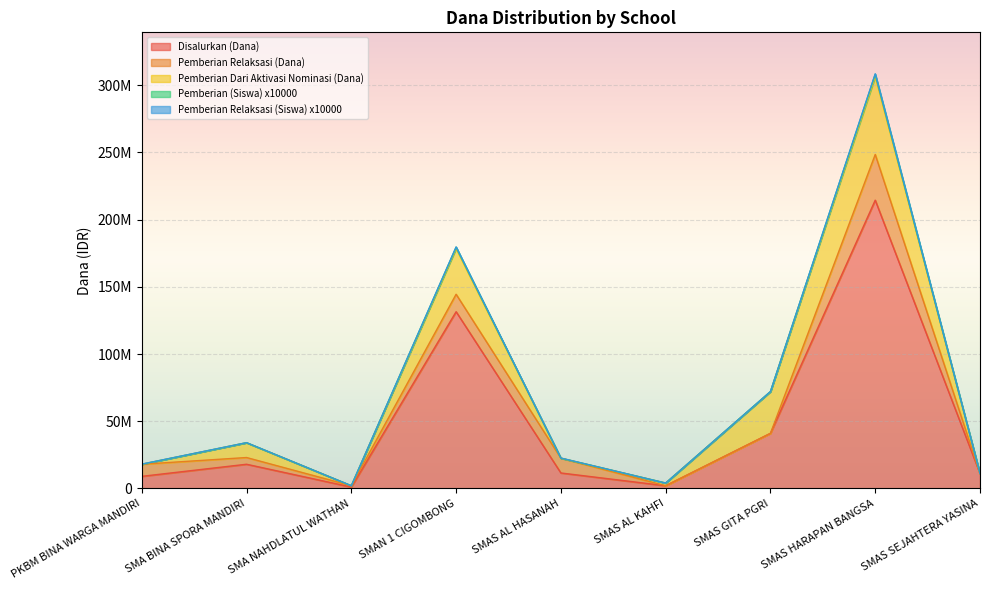

Rank the categories by Pemberian Dari Aktivasi Nominasi (Dana) value from highest to lowest.

SMAS HARAPAN BANGSA, SMAN 1 CIGOMBONG, SMAS GITA PGRI, SMA BINA SPORA MANDIRI, SMAS AL KAHFI, PKBM BINA WARGA MANDIRI, SMA NAHDLATUL WATHAN, SMAS AL HASANAH, SMAS SEJAHTERA YASINA